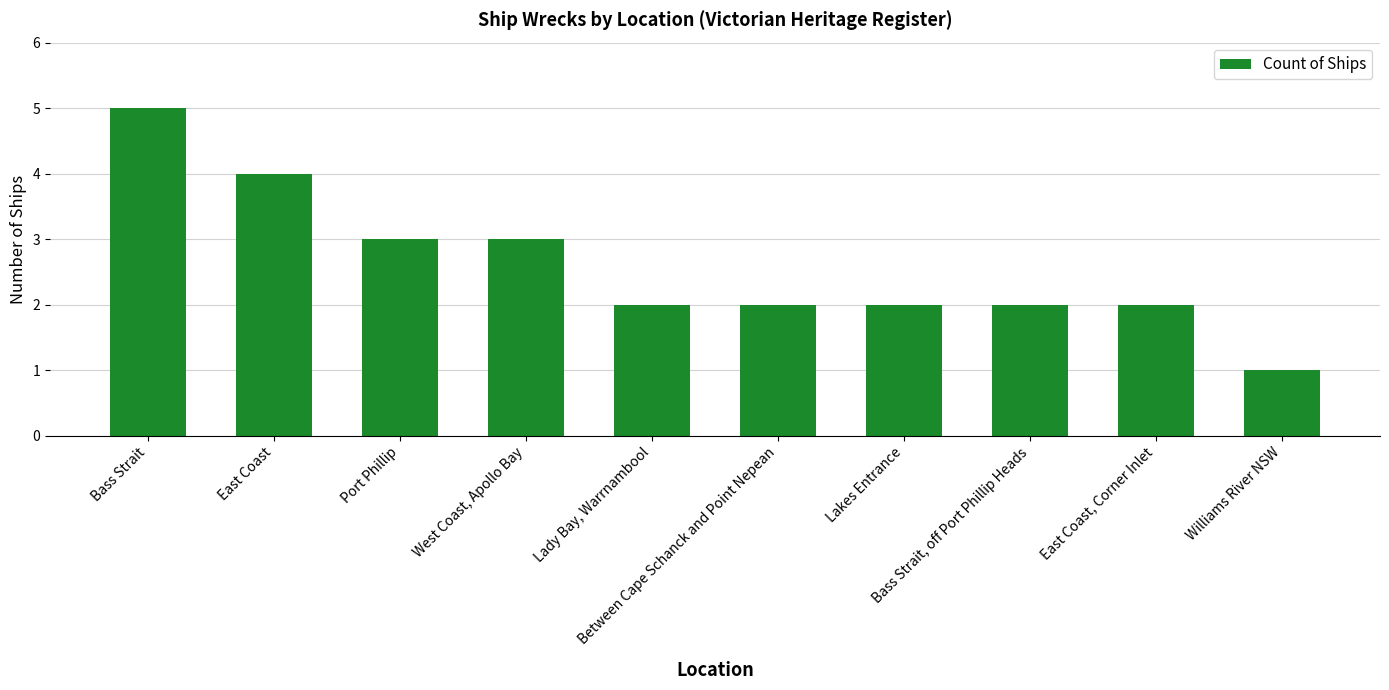

What is the difference between the second highest and second lowest values?

2